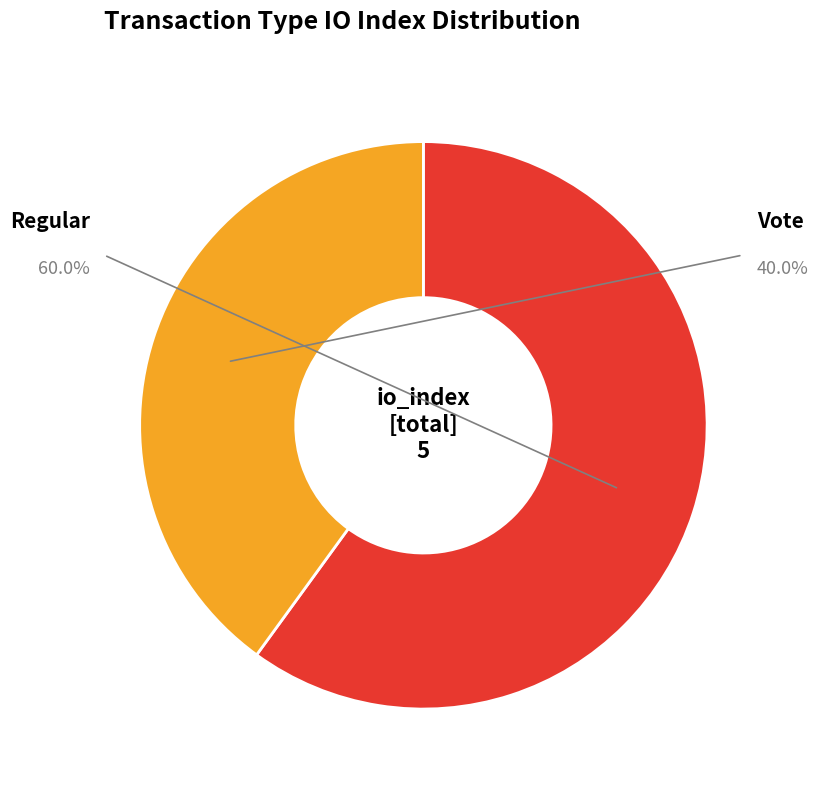

Combined, do Regular and Vote account for over 50%?

Yes